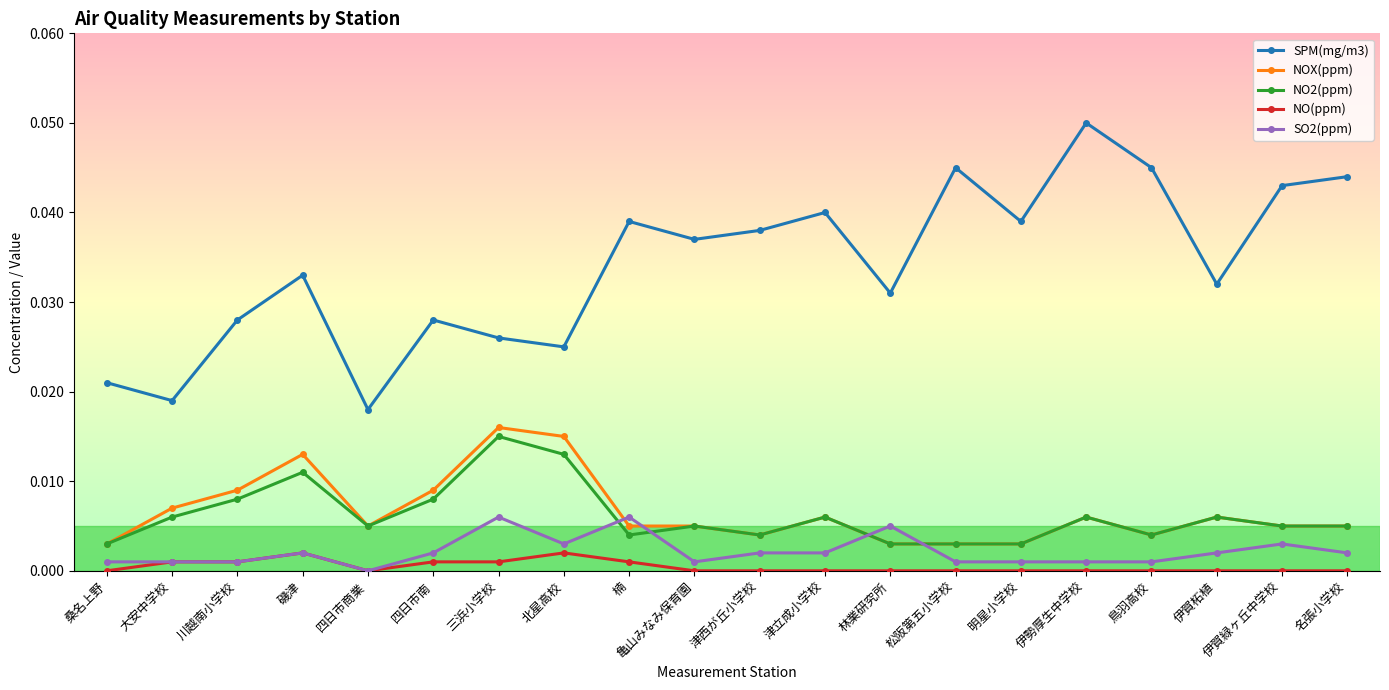

Which label corresponds to the largest value in the chart?

伊勢厚生中学校